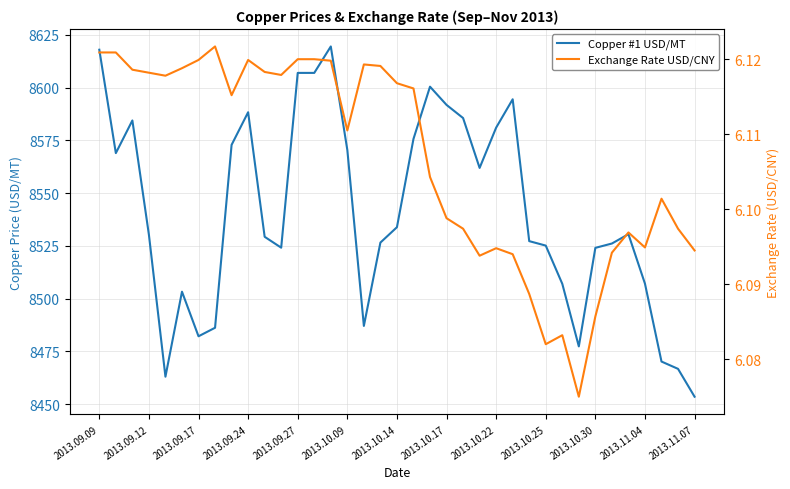

At which category does the chart reach its peak across all series?

14